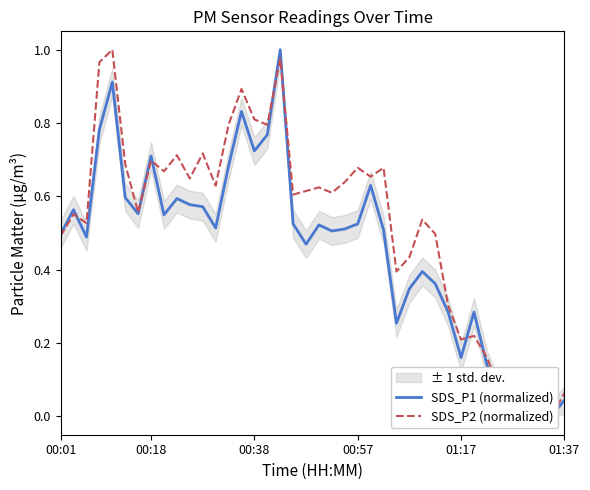

How many data points does each series have?

40